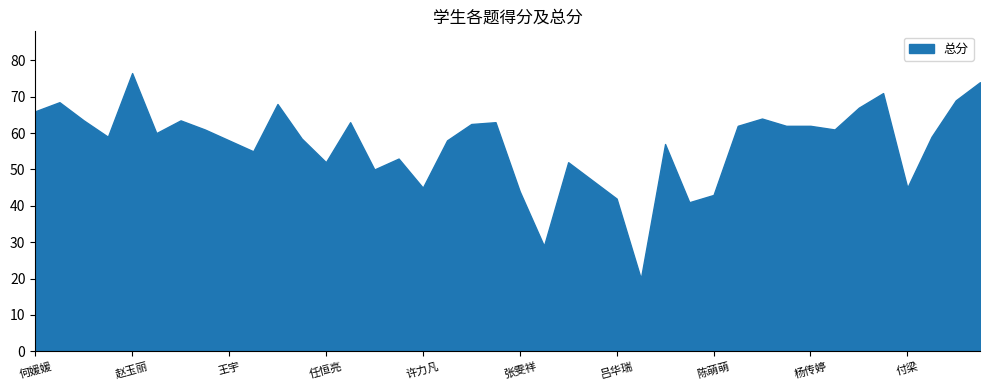

Between 吕华瑞 and 任恒亮, which is larger?

任恒亮